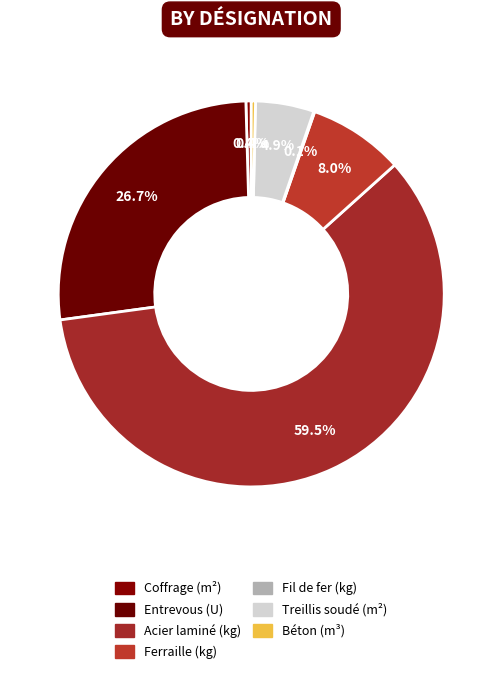

Is Fil de fer (kg) the majority of the pie?

No